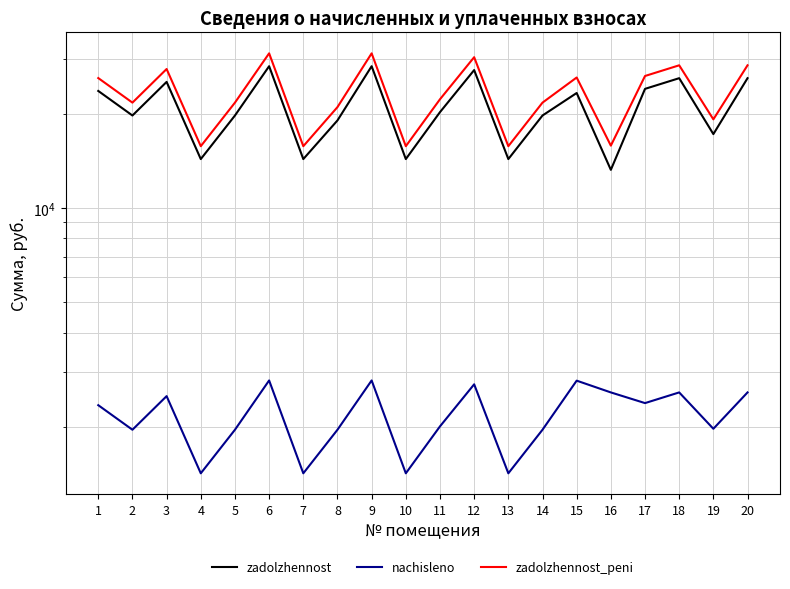

True or false: zadolzhennost and nachisleno intersect in this chart.

False